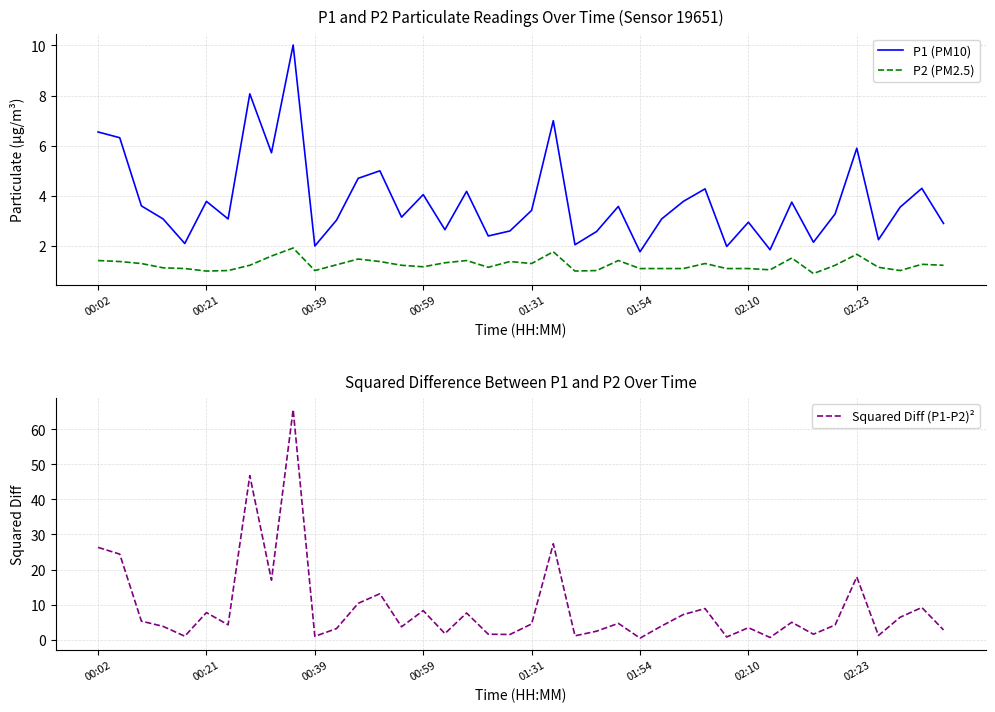

True or false: P1 (PM10) has more than 1 points higher than both neighbors.

True